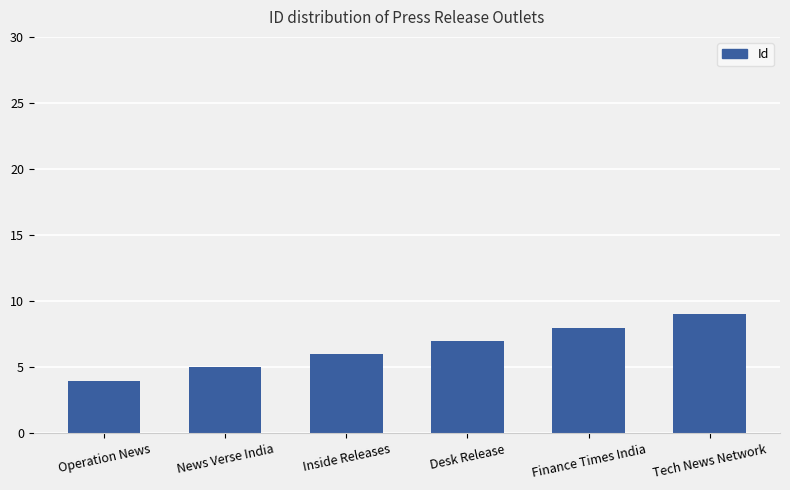

How many bars are there in total?

6